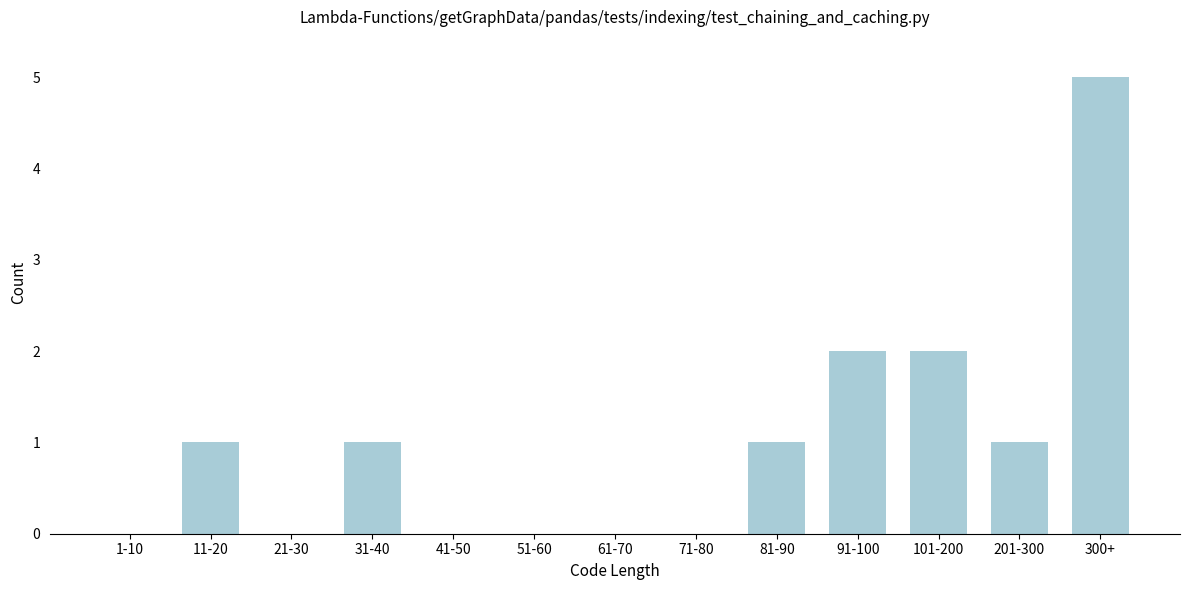

Reading left to right, what are all the values shown in this chart?

1-10=0	11-20=1	21-30=0	31-40=1	41-50=0	51-60=0	61-70=0	71-80=0	81-90=1	91-100=2	101-200=2	201-300=1	300+=5